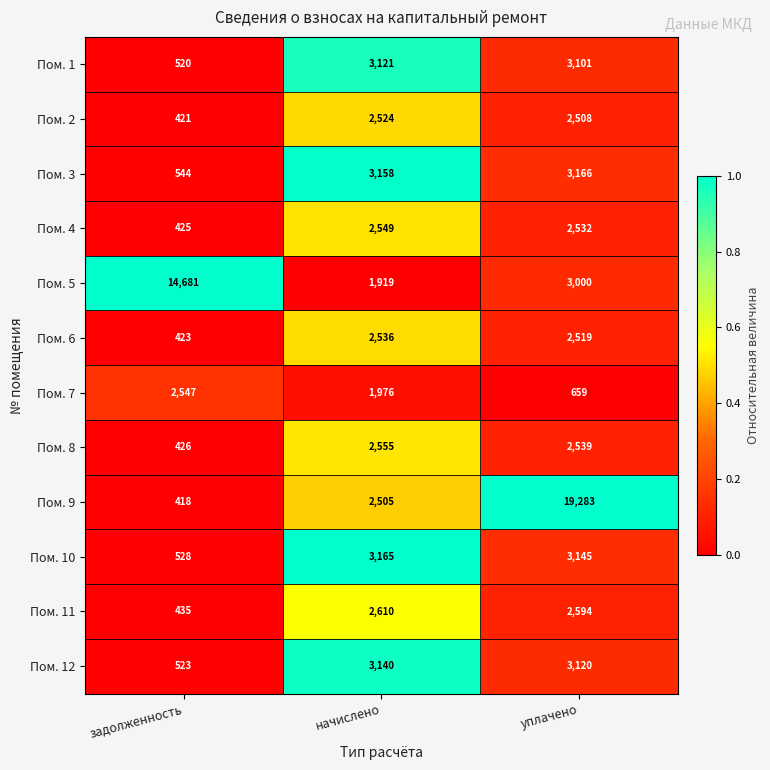

What is the total value across all series at задолженность?

21891